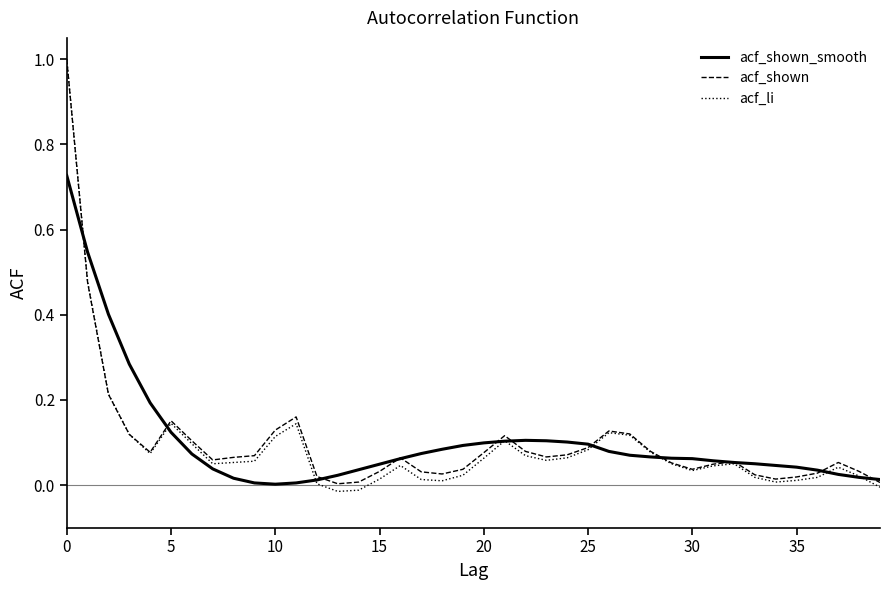

Which series has the widest spread of values?

acf_li